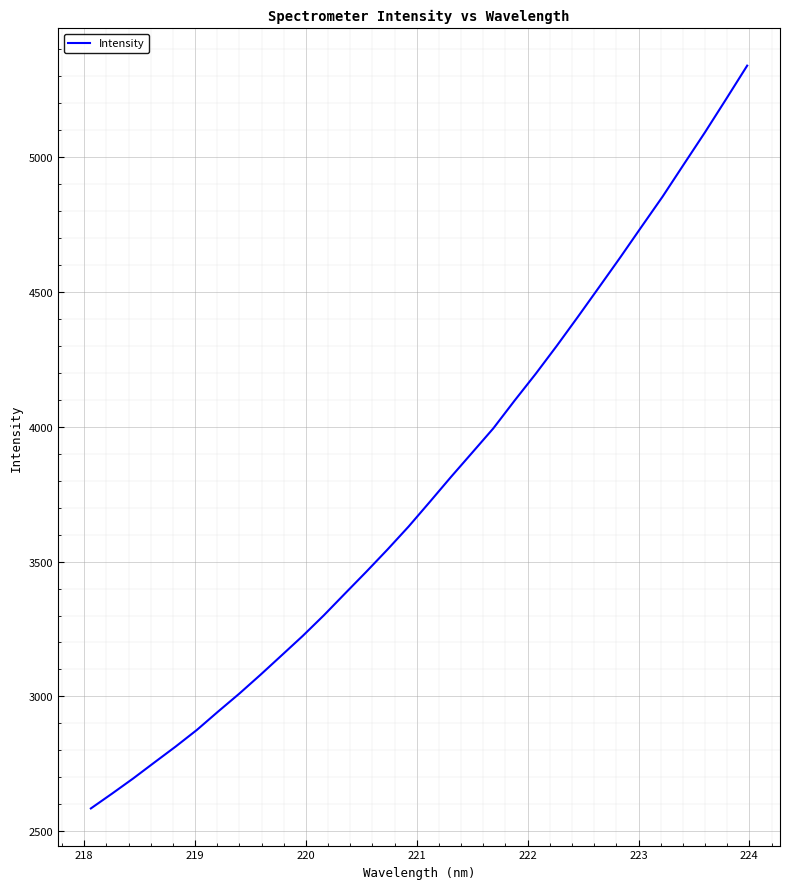

What is the greatest value displayed?

5339.9